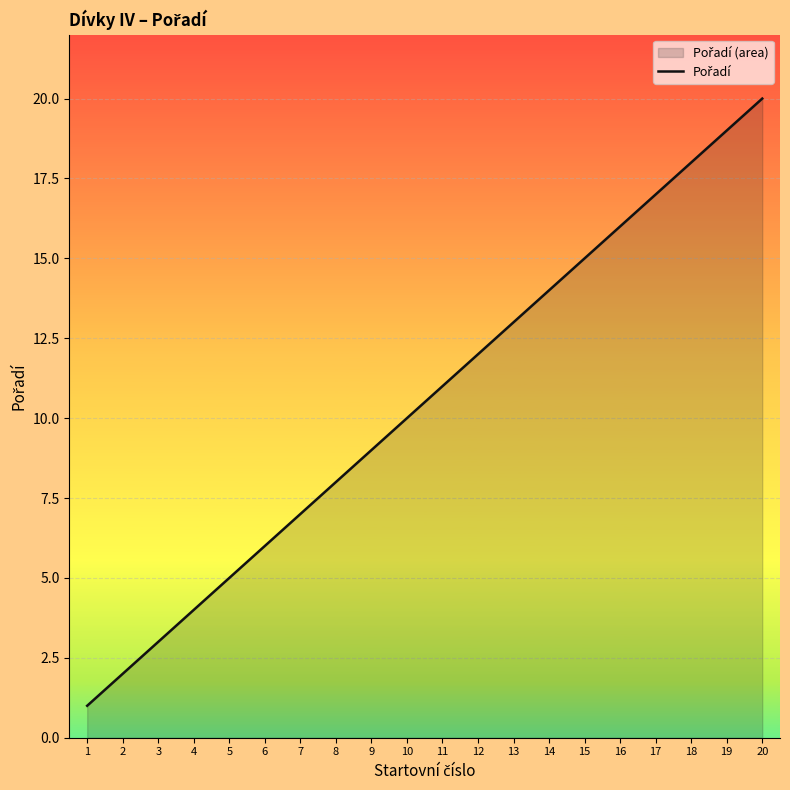

Which has a higher value, 13 or 8?

13